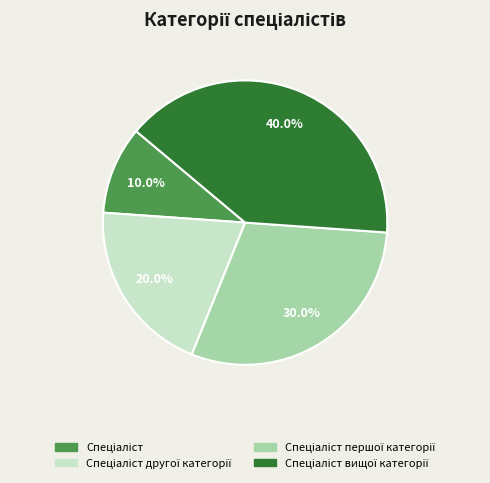

Does any single category account for the majority?

No